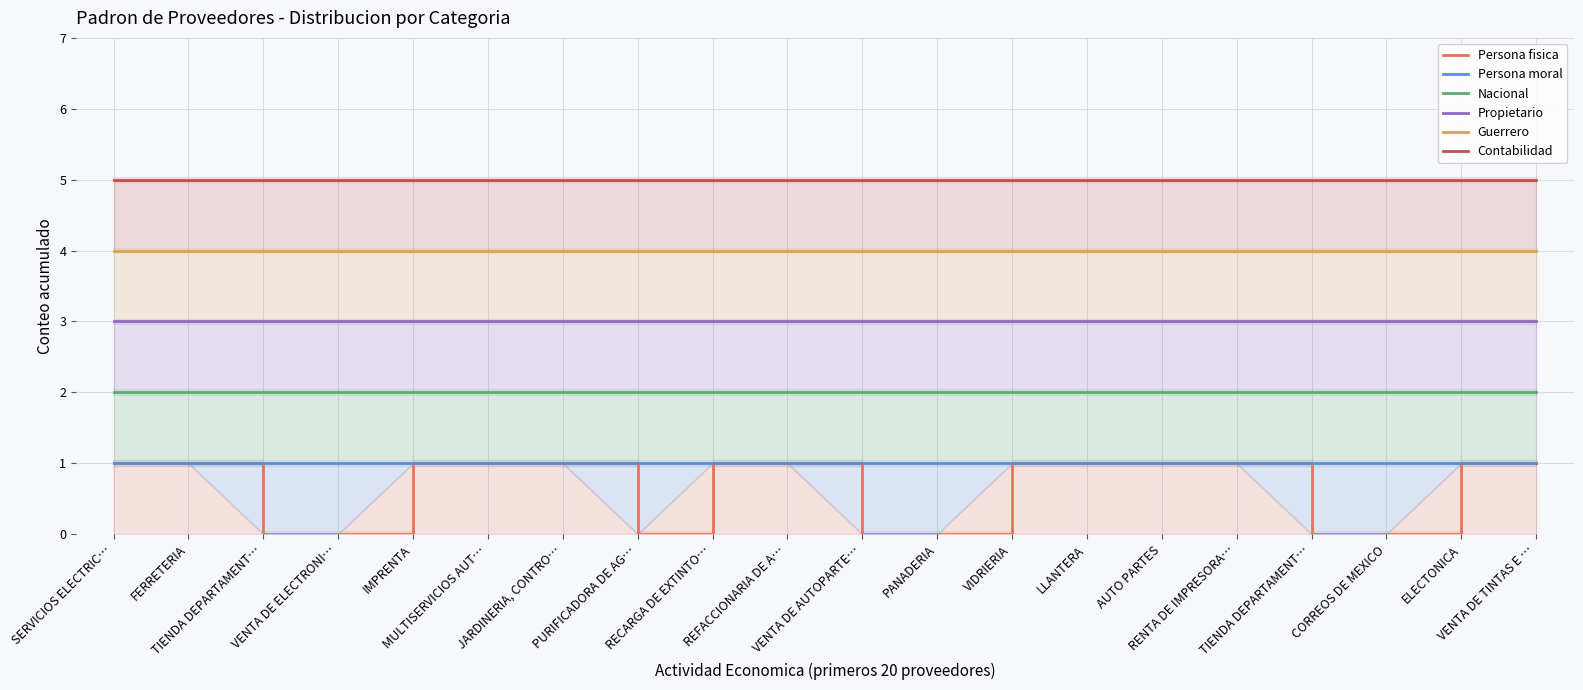

Reading left to right, extract all data points from this chart.

Persona fisica: 1	1	0	0	1	1	1	0	1	1	0	0	1	1	1	1	0	0	1	1
Persona moral: 1	1	1	1	1	1	1	1	1	1	1	1	1	1	1	1	1	1	1	1
Nacional: 2	2	2	2	2	2	2	2	2	2	2	2	2	2	2	2	2	2	2	2
Propietario: 3	3	3	3	3	3	3	3	3	3	3	3	3	3	3	3	3	3	3	3
Guerrero: 4	4	4	4	4	4	4	4	4	4	4	4	4	4	4	4	4	4	4	4
Contabilidad: 5	5	5	5	5	5	5	5	5	5	5	5	5	5	5	5	5	5	5	5